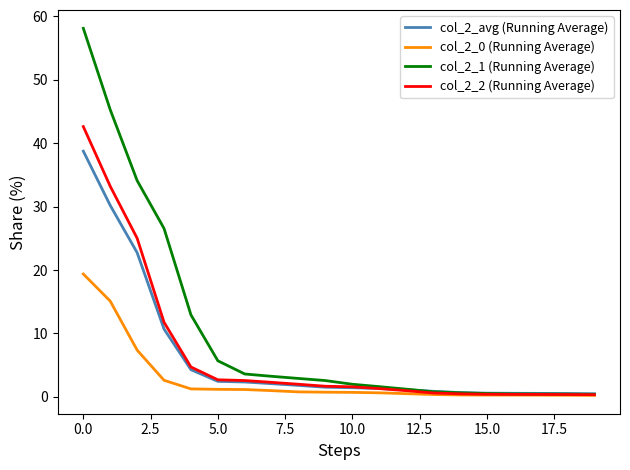

What are all the series names shown in the legend?

col_2_avg (Running Average), col_2_0 (Running Average), col_2_1 (Running Average), col_2_2 (Running Average)